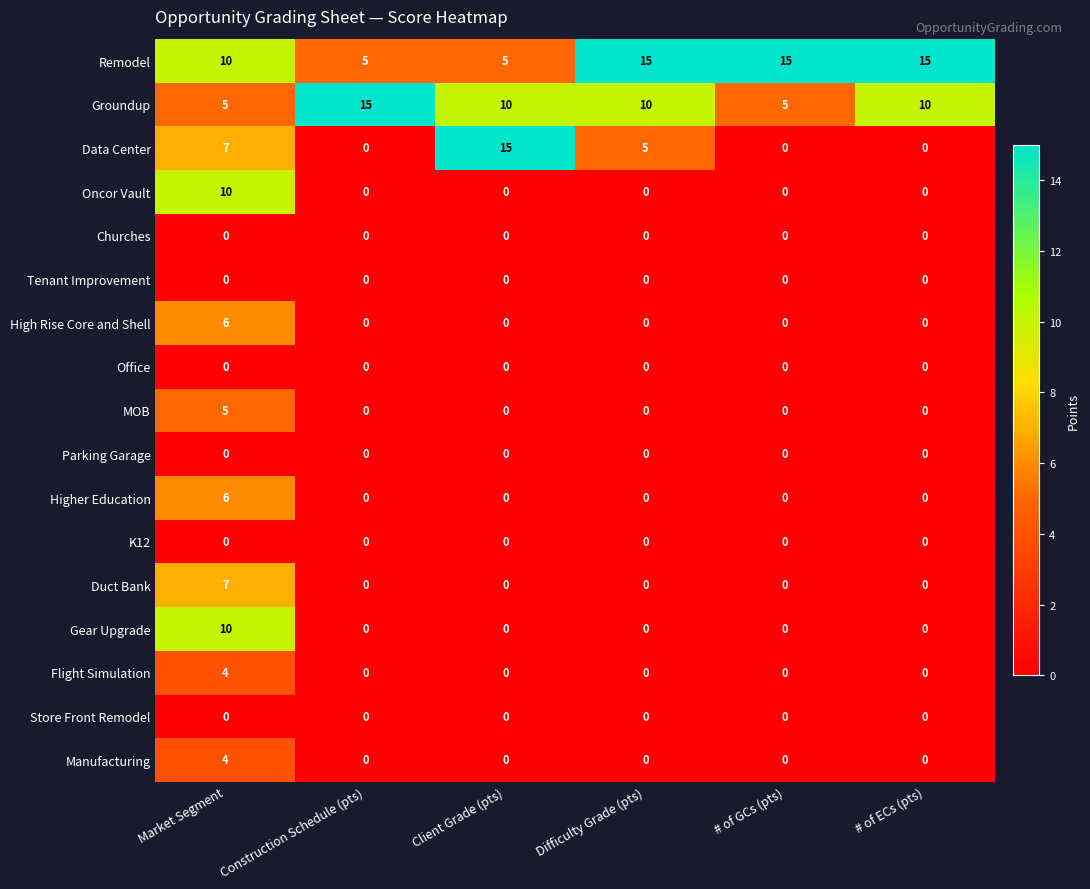

How many data points in Data Center are less than 5?

3